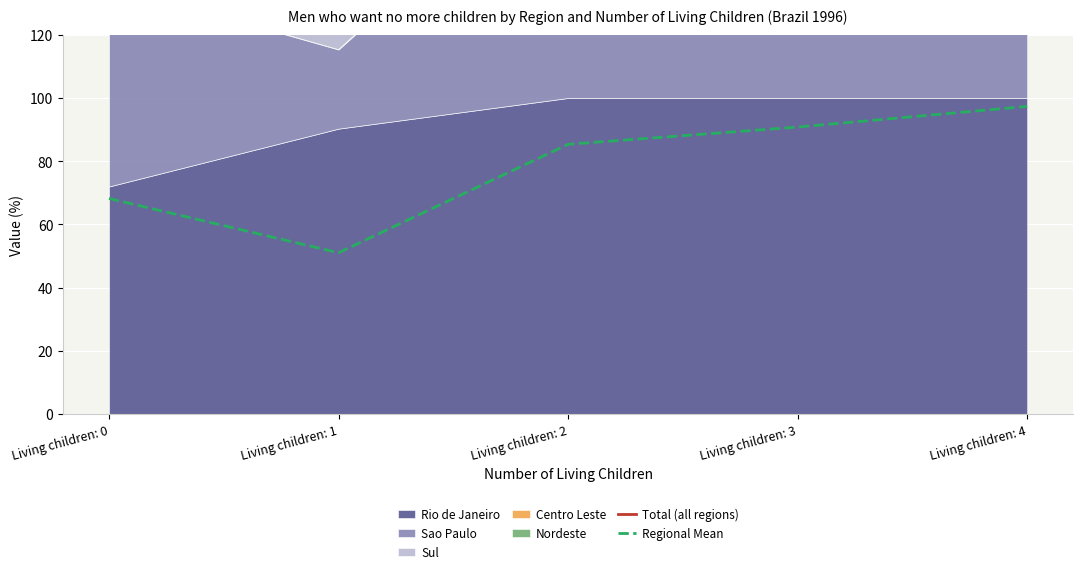

Which series changed the most between Living children: 1 and Living children: 2?

Total (all regions)